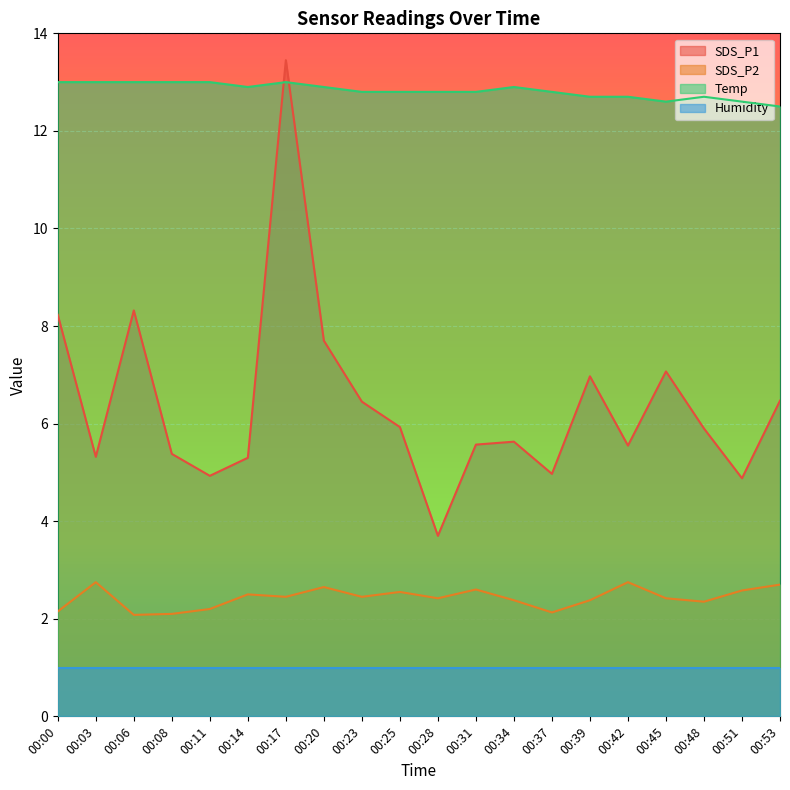

What is the difference between the maximum and minimum values in the Temp series?

0.5